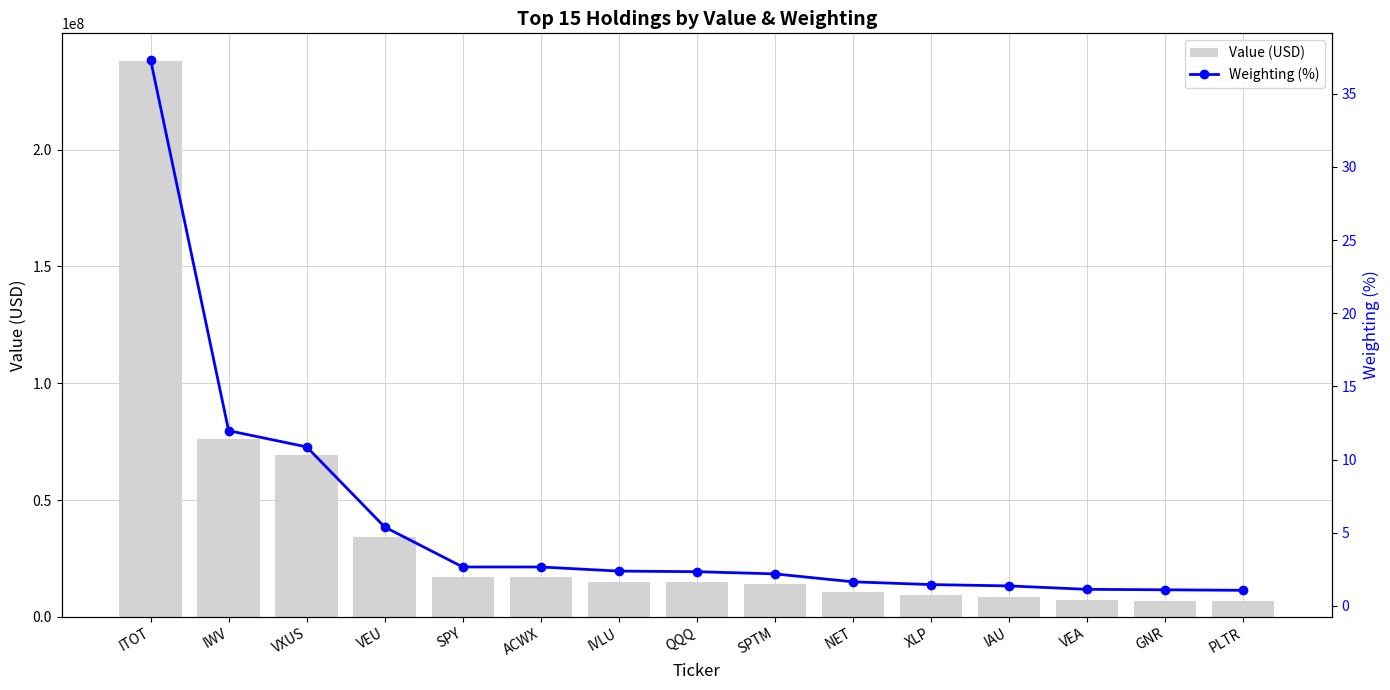

True or false: Weighting (%) has a value of 2.2 at SPTM.

True